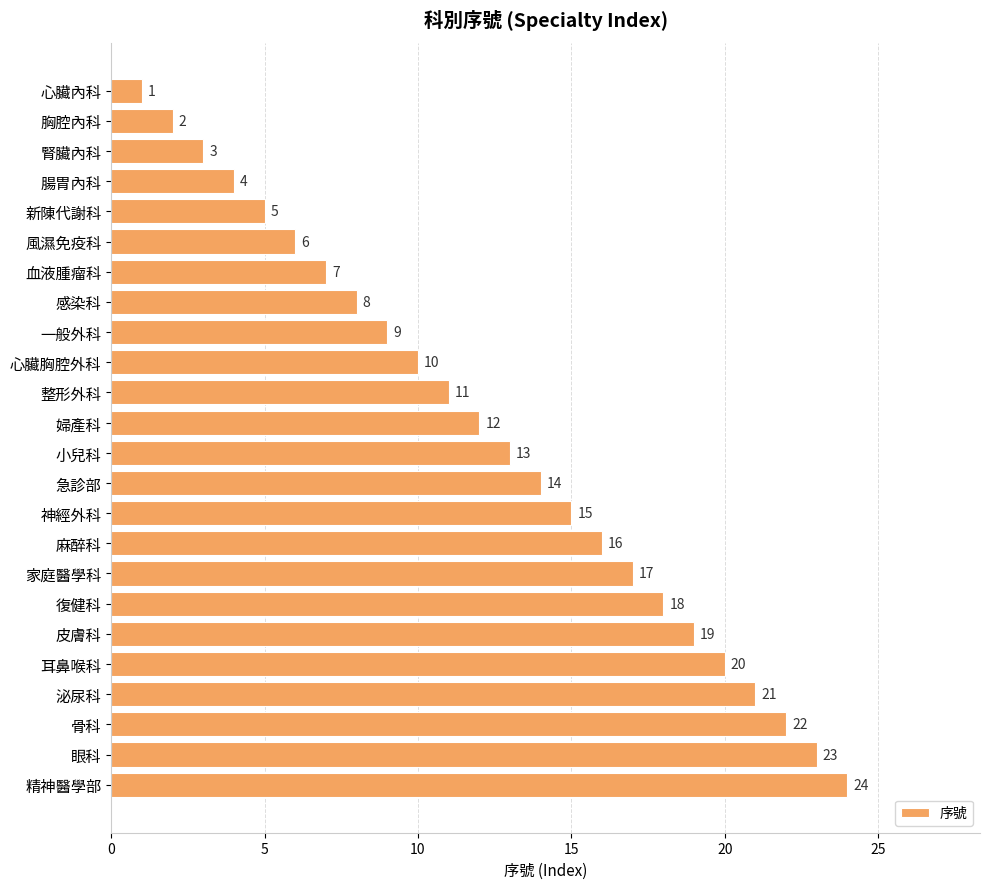

What is the change in value from 胸腔內科 to 感染科?

+6